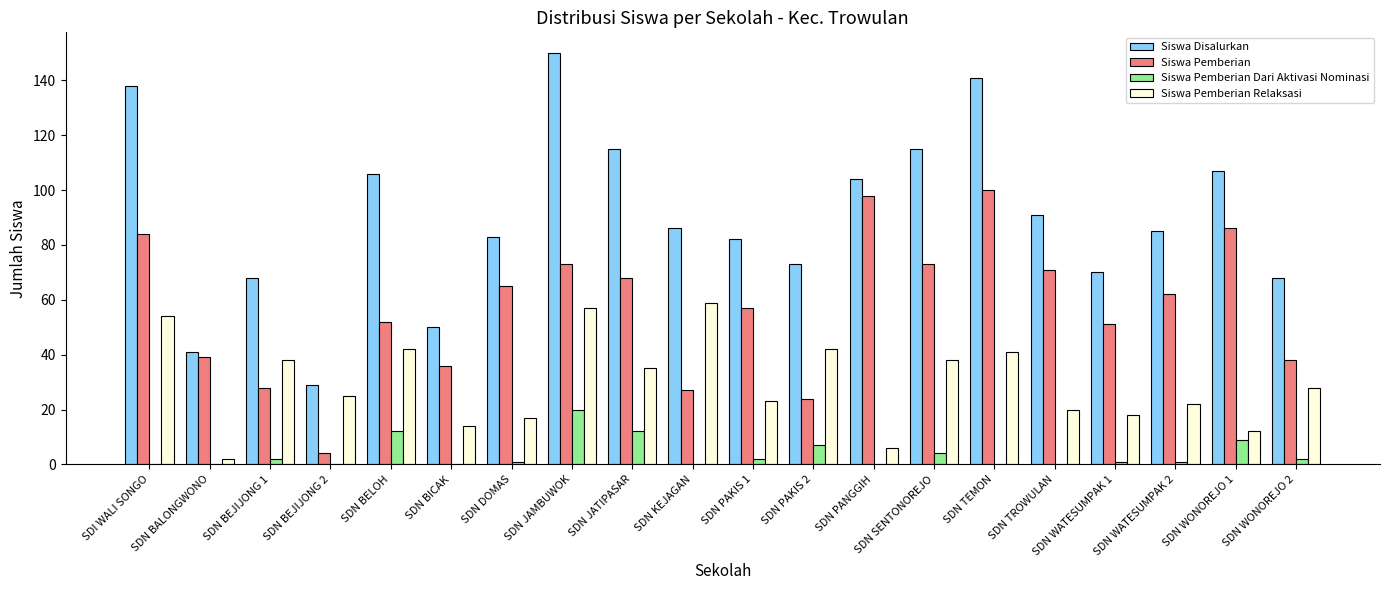

How many distinct data groups are displayed?

4